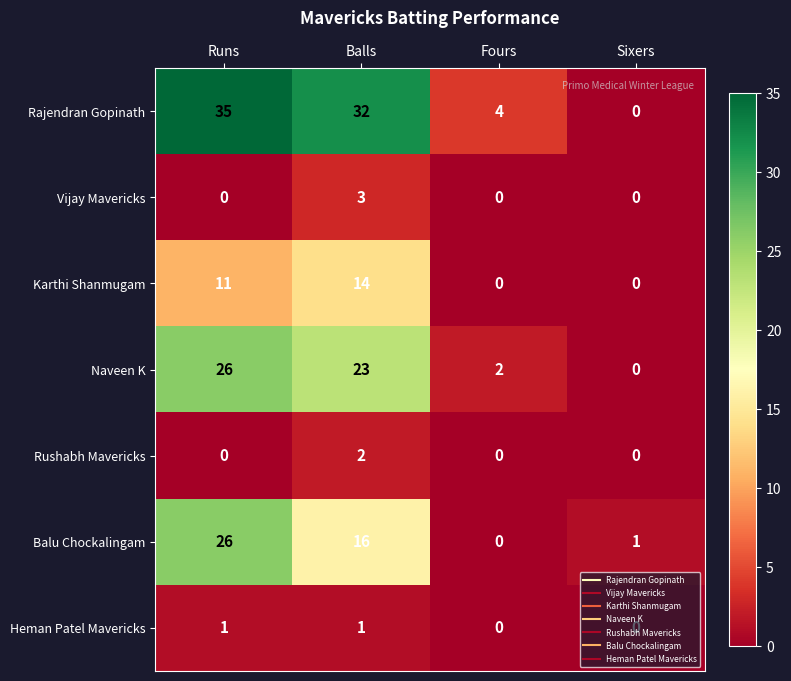

What is the sum of all Balu Chockalingam values?

43